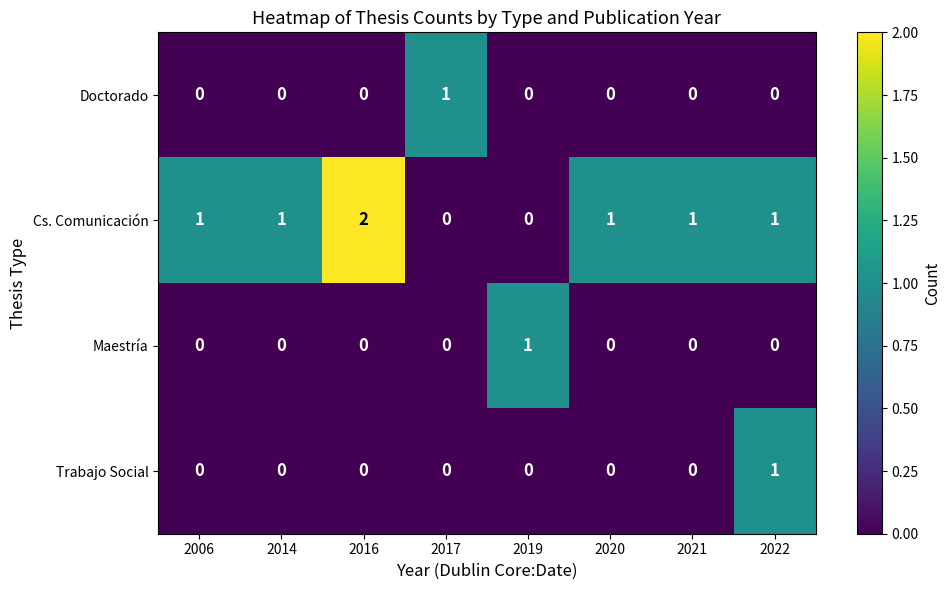

At how many categories does at least one series exceed 0?

8